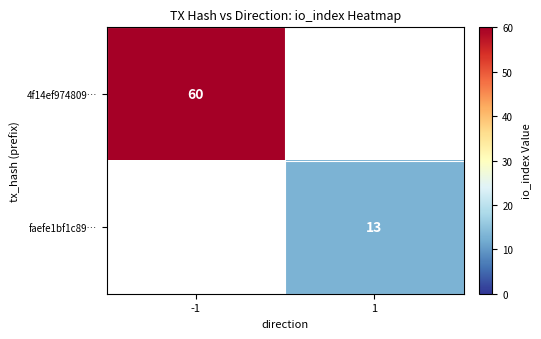

The value of 4f14ef974809… at -1 is 28. True or false?

False